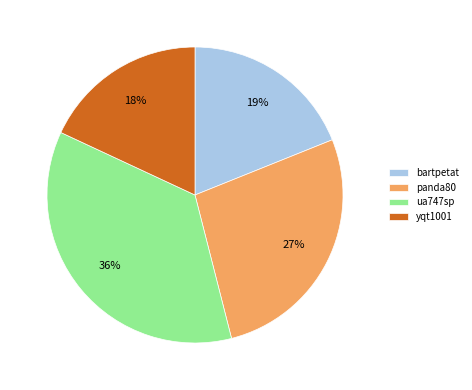

Is the sum of yqt1001 and bartpetat greater than half?

No